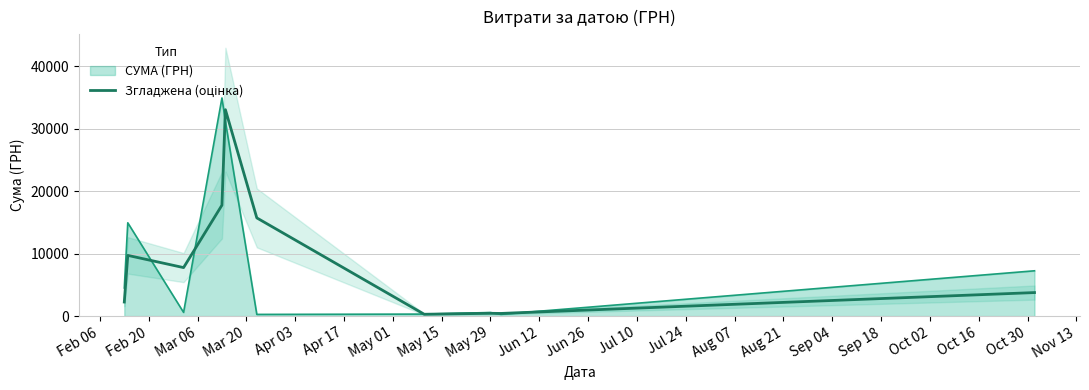

What is the difference between the maximum and minimum values?

32740.2